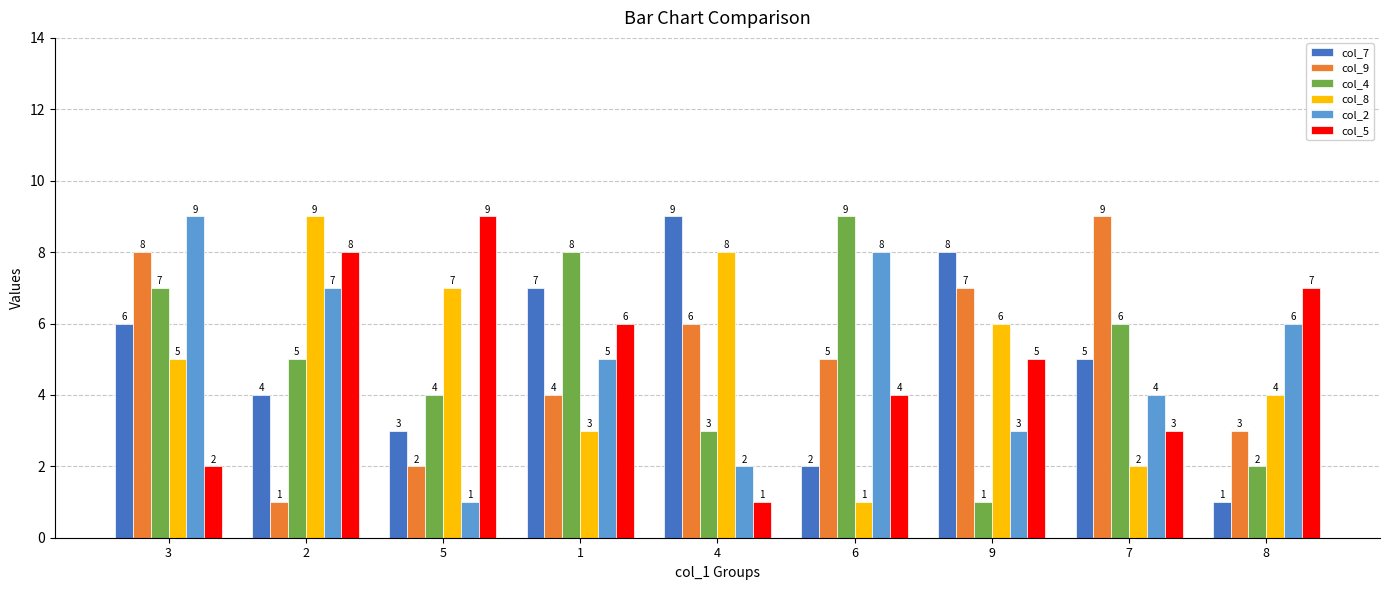

What is the difference between the highest and lowest values at 8?

6